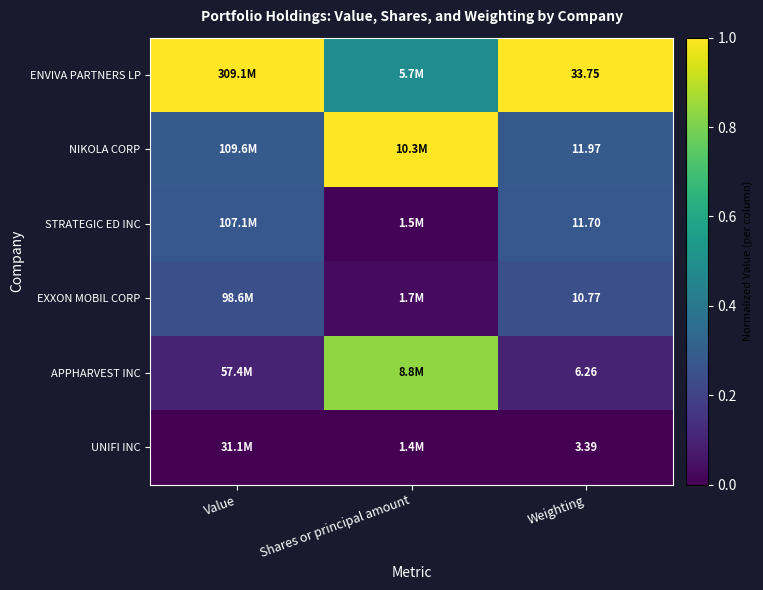

At how many categories does at least one series exceed 0?

3